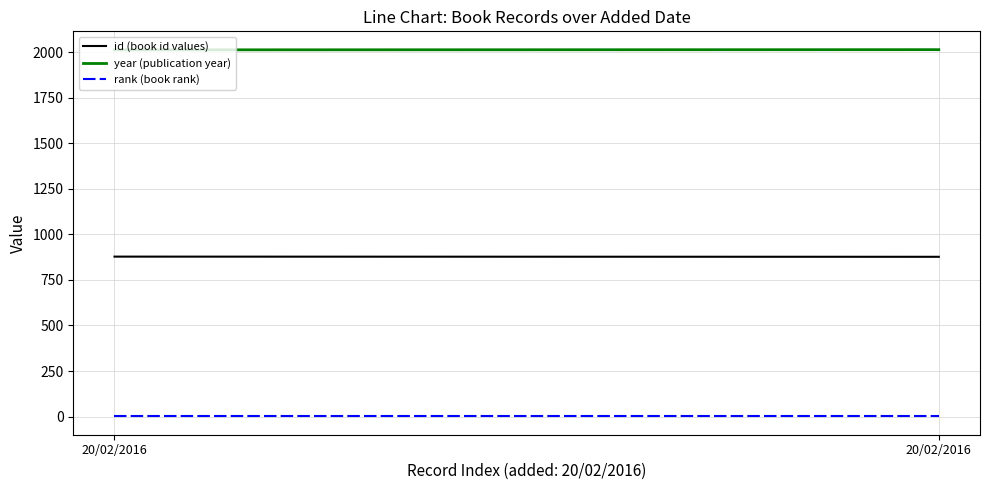

Reading left to right, what are all the values shown in this chart?

id (book id values): 20/02/2016=878	20/02/2016=877
year (publication year): 20/02/2016=2013	20/02/2016=2014
rank (book rank): 20/02/2016=1	20/02/2016=1